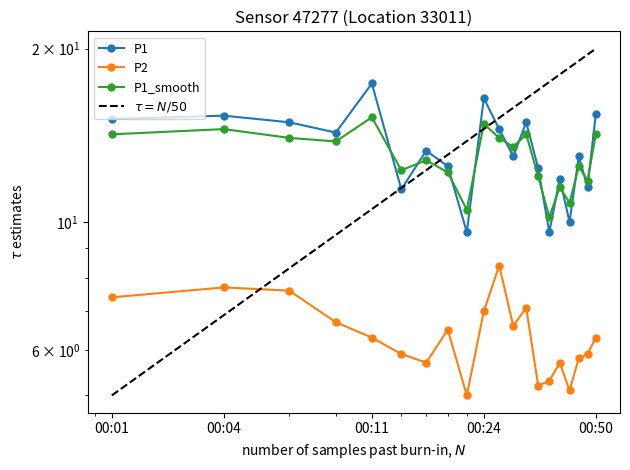

Reading right to left, list all the values displayed in this chart.

P1: 00:50=15.4	00:47=11.5	00:45=13.0	00:42=10.0	00:40=11.9	00:37=9.6	00:34=12.4	00:32=14.9	00:29=13.0	00:27=14.5	00:24=16.4	00:21=9.6	00:19=12.5	00:16=13.3	00:14=11.4	00:11=17.4	00:09=14.3	00:06=14.9	00:04=15.3	00:01=15.1
P2: 00:50=6.3	00:47=5.9	00:45=5.8	00:42=5.1	00:40=5.7	00:37=5.3	00:34=5.2	00:32=7.1	00:29=6.6	00:27=8.4	00:24=7.0	00:21=5.0	00:19=6.5	00:16=5.7	00:14=5.9	00:11=6.3	00:09=6.7	00:06=7.6	00:04=7.7	00:01=7.4
P1_smooth: 00:50=14.2	00:47=11.8	00:45=12.5	00:42=10.8	00:40=11.5	00:37=10.2	00:34=12.0	00:32=14.2	00:29=13.5	00:27=14.0	00:24=14.8	00:21=10.5	00:19=12.2	00:16=12.8	00:14=12.3	00:11=15.2	00:09=13.8	00:06=14.0	00:04=14.5	00:01=14.2